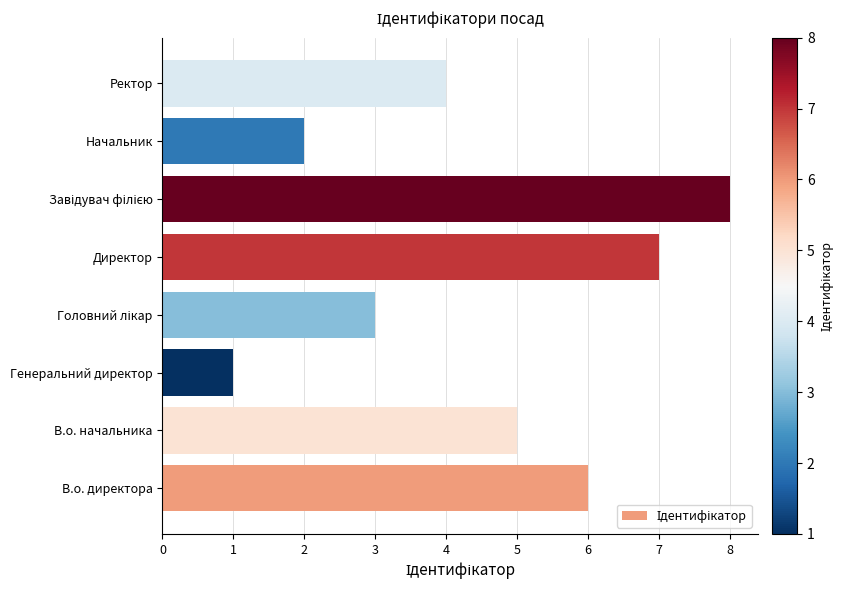

What is the smallest value displayed?

1